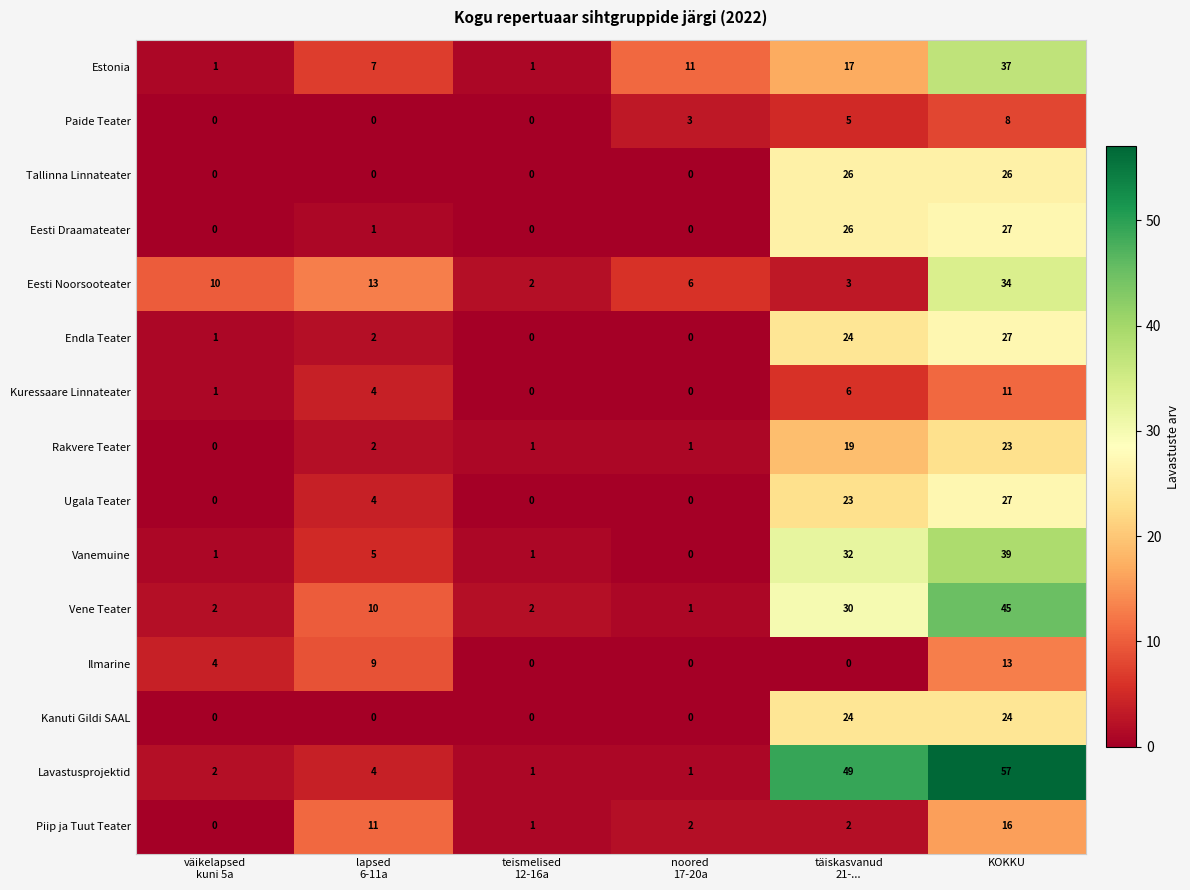

Which series has the widest spread of values?

Lavastusprojektid